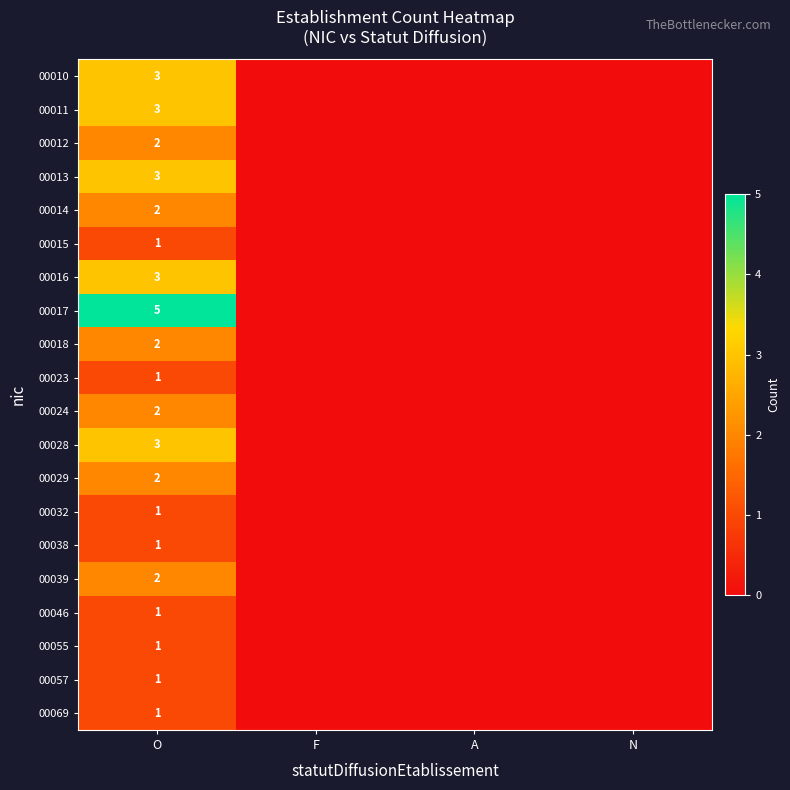

What is the difference between the highest and lowest values at O?

4